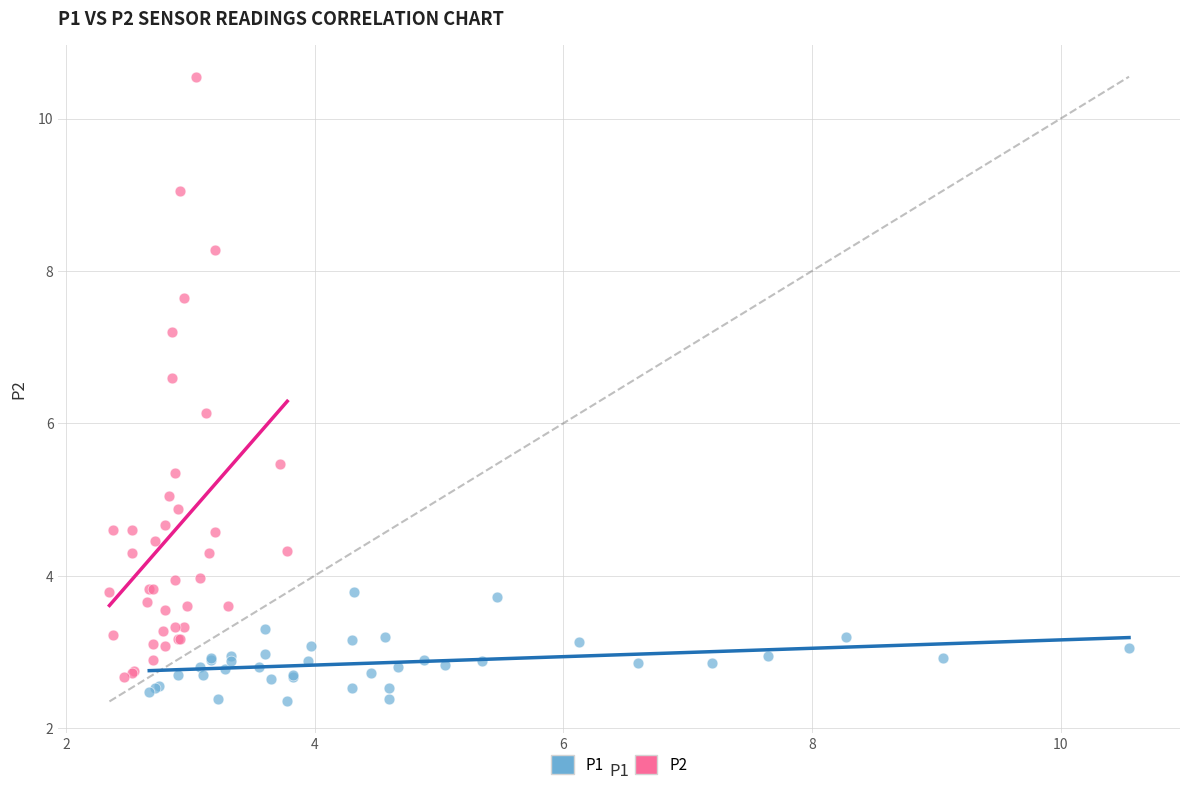

Which series contains the highest Y value?

P2